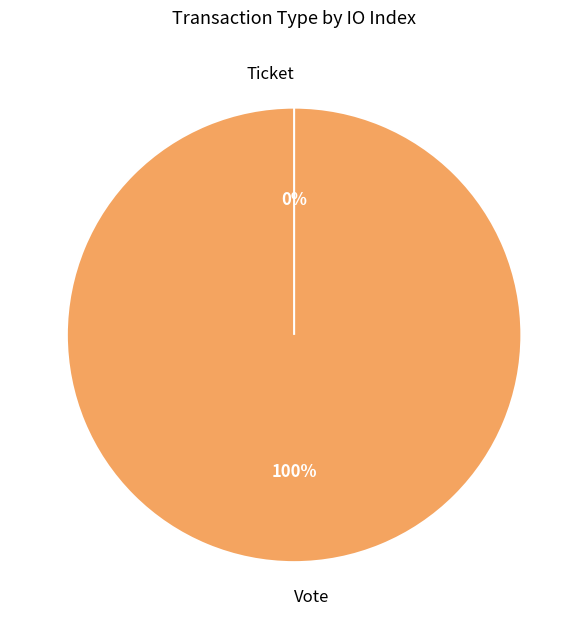

How many slices are in this pie chart?

2